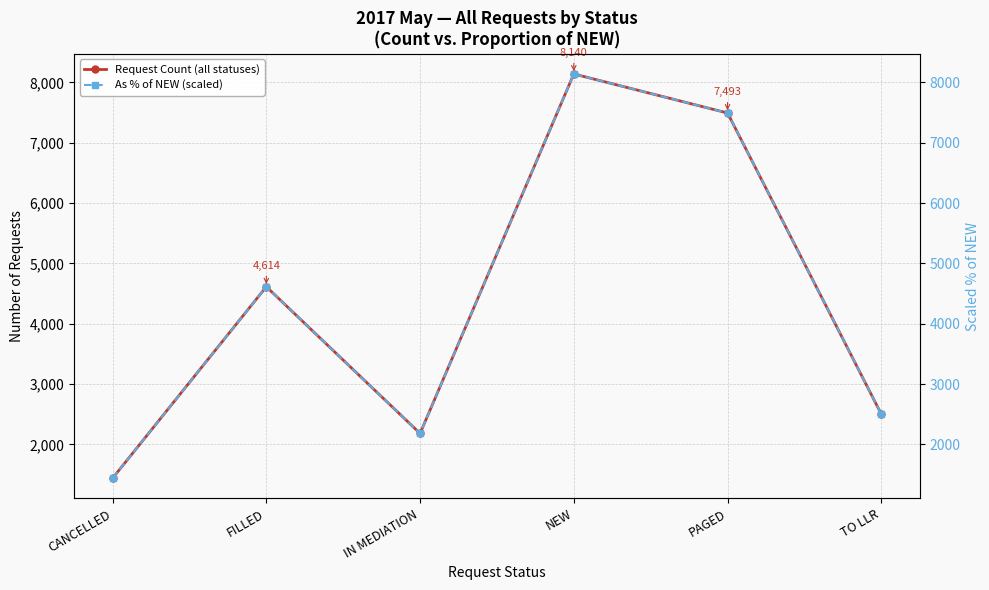

Does the chart have visible grid lines?

Yes